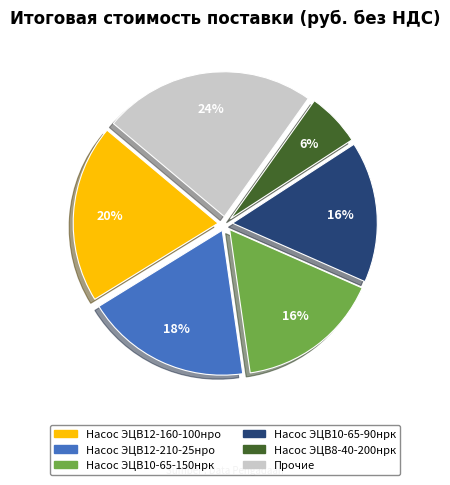

Is there any slice that represents more than half of the pie?

No